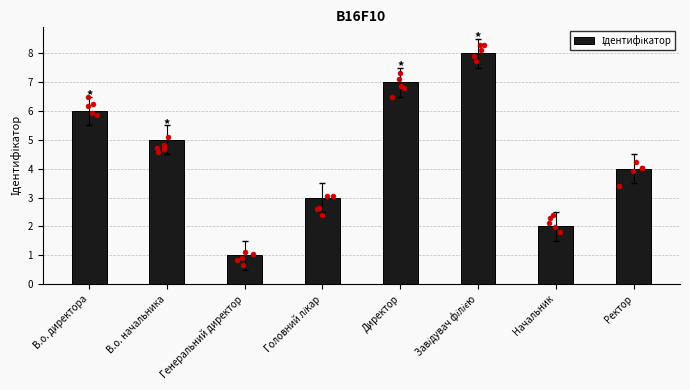

What is the ratio of the value at Начальник to the value at В.о. начальника?

0.4